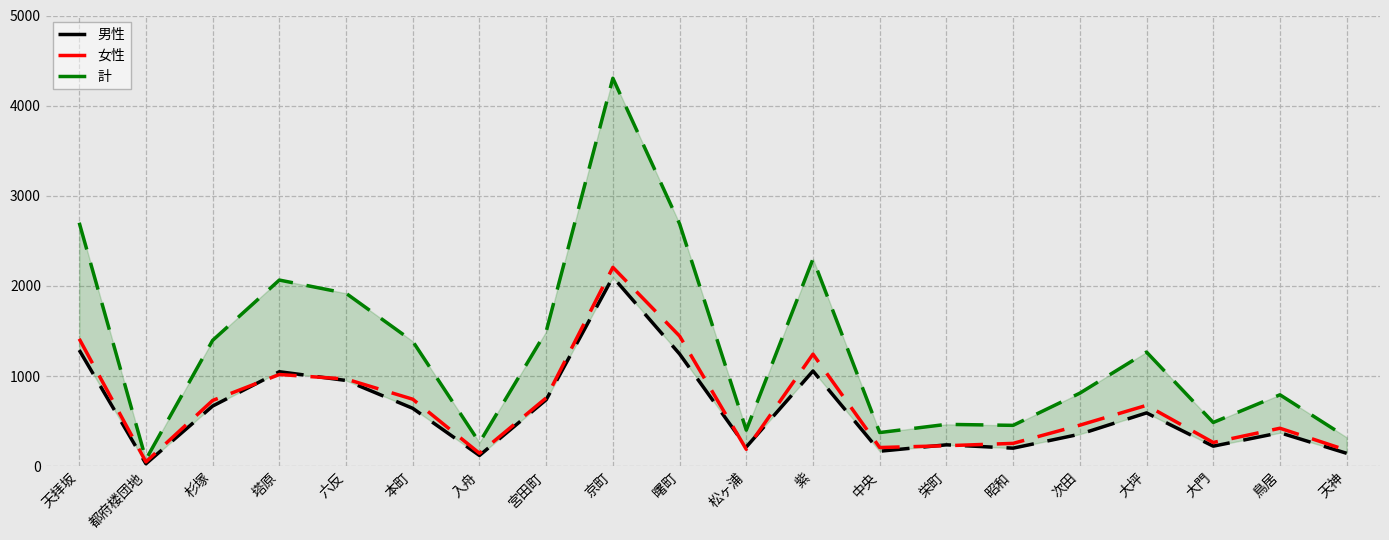

What is the difference between the second highest and second lowest values in the 男性 series?

1169